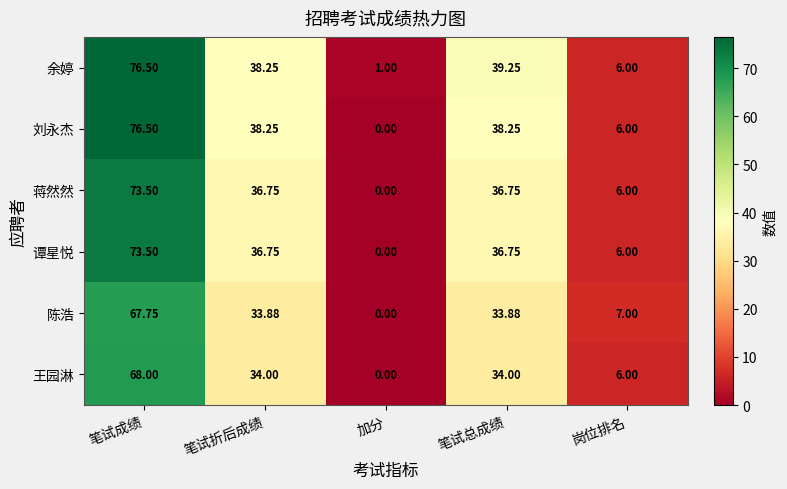

Which series has the widest spread of values?

刘永杰